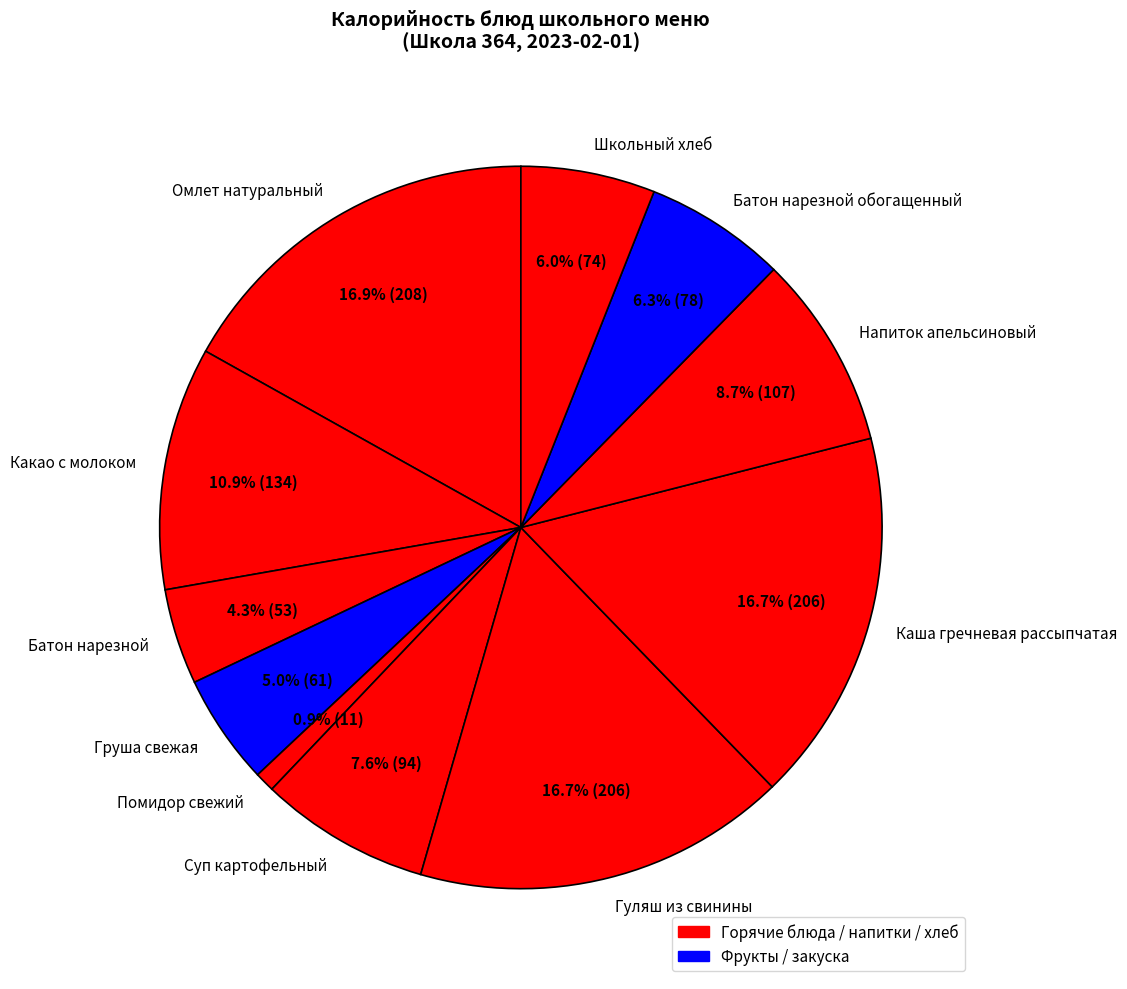

True or false: Каша гречневая рассыпчатая accounts for 25% of the total.

False